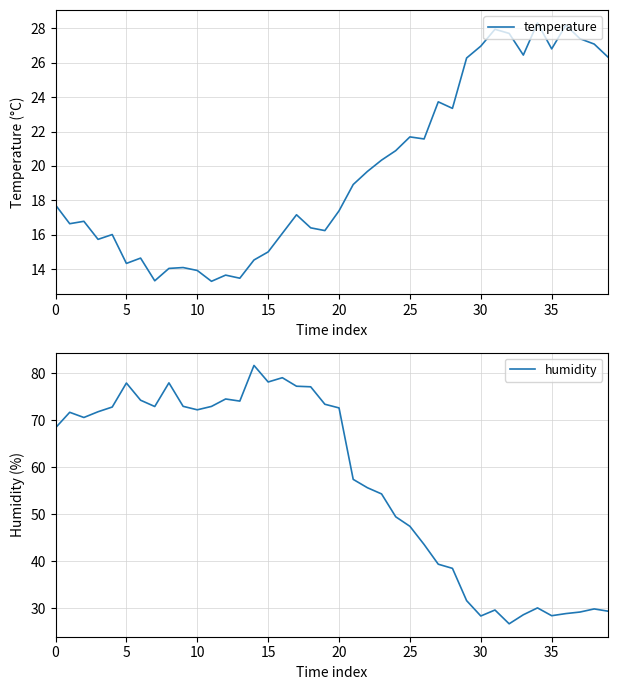

At how many categories does at least one series exceed 40?

27